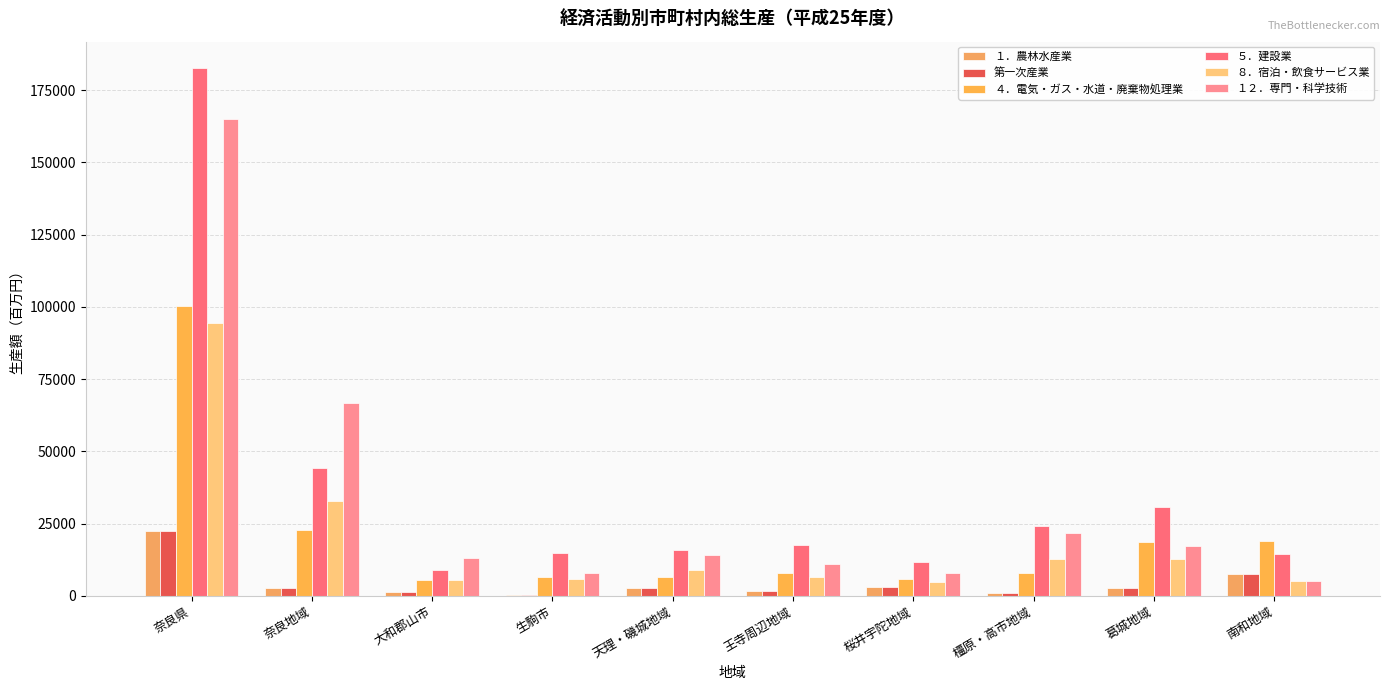

What is the lowest value of the １．農林水産業 series?

177